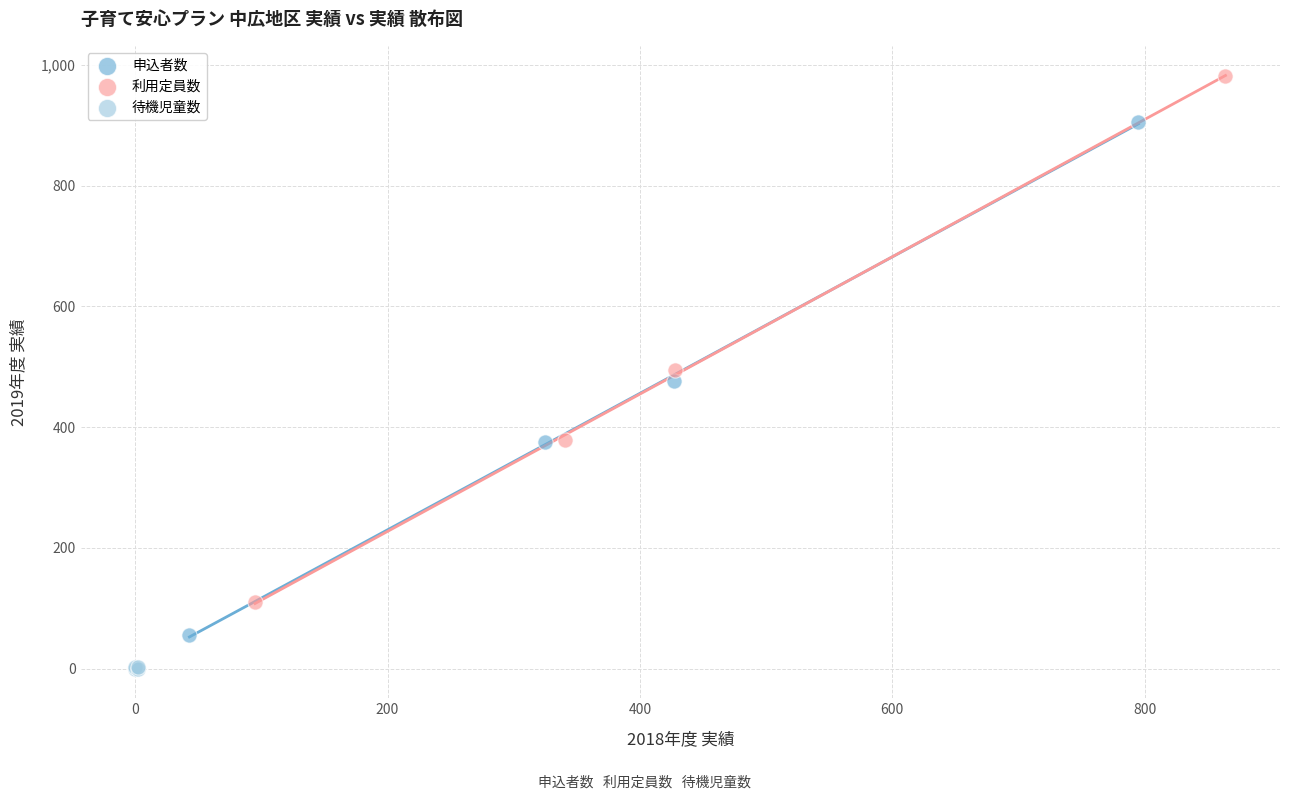

Which series has the largest Y range (max minus min)?

利用定員数